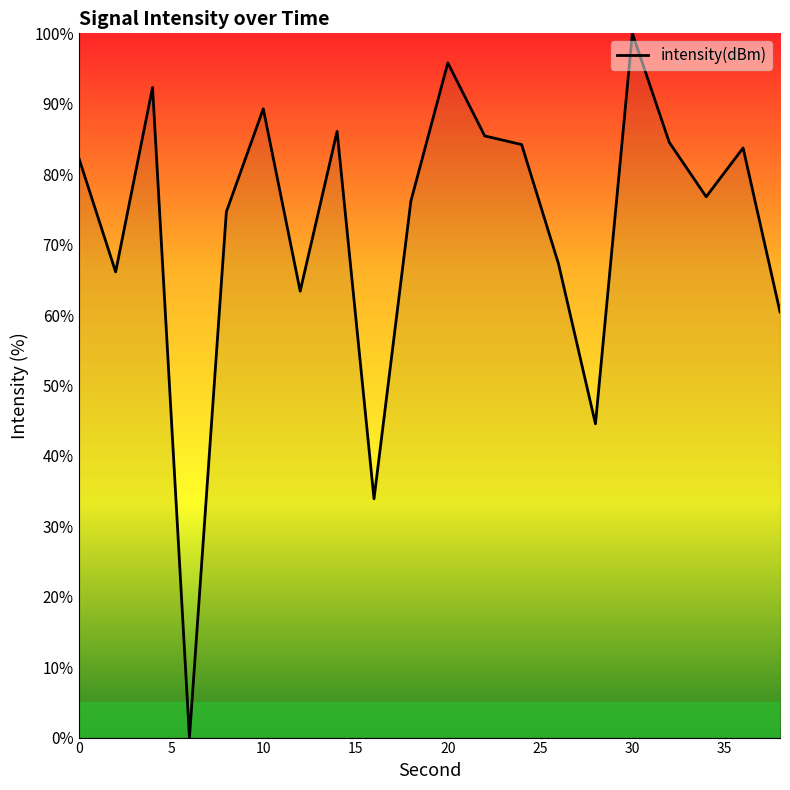

Does the chart display data point markers on the line(s)?

No